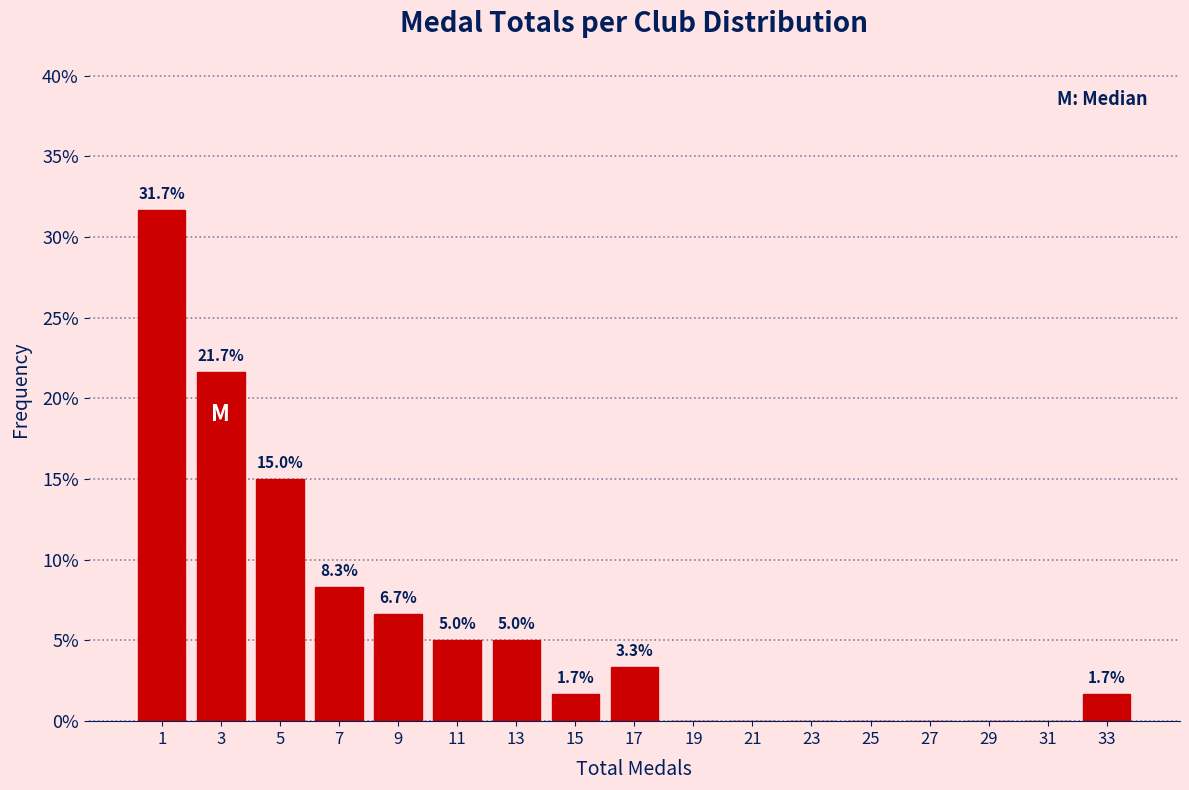

Over which range of the x-axis is the bar tallest?

0 to 2